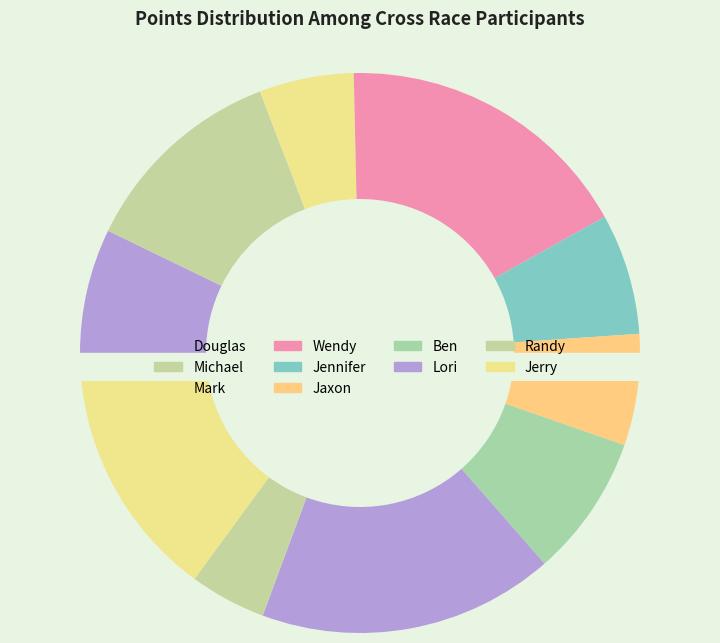

Combined, what portion of the pie is Lori Smith and Wendy Stredwick?

33.1%